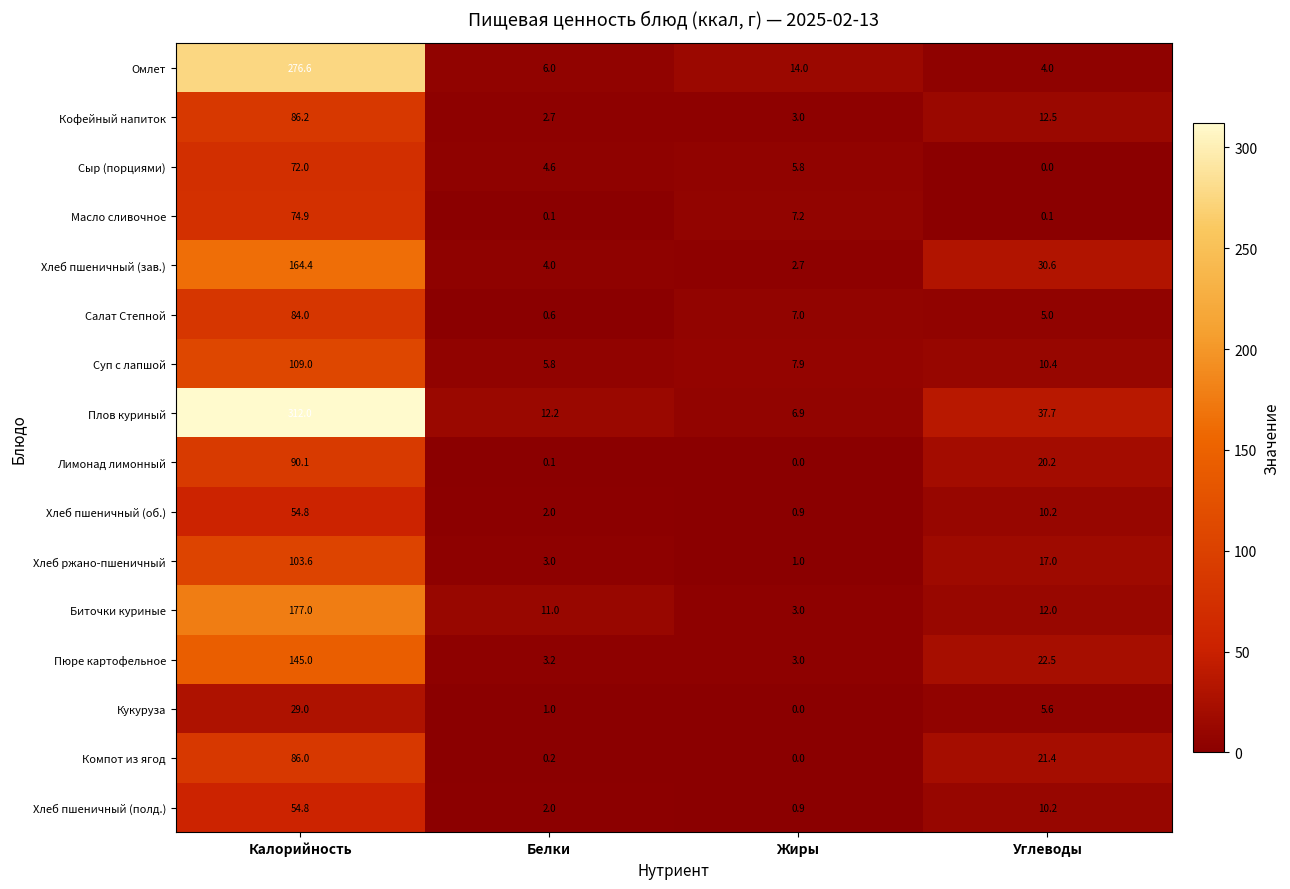

What is the total value across all series at Жиры?

63.3